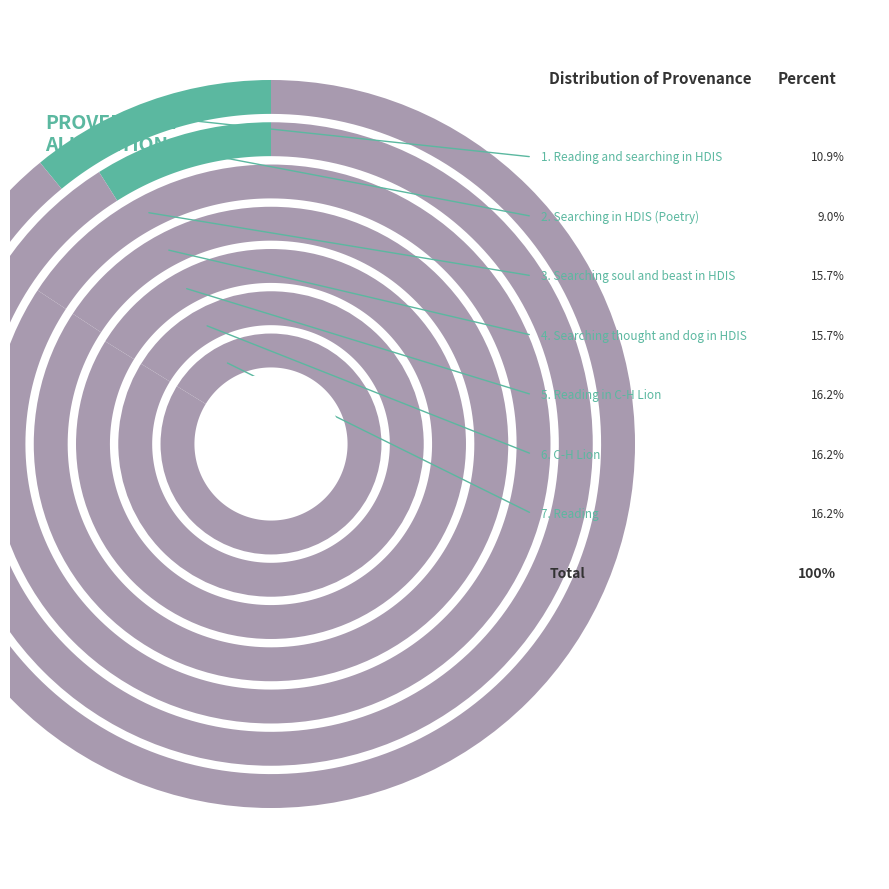

Between Searching thought and dog in HDIS and C-H Lion, which is larger?

C-H Lion